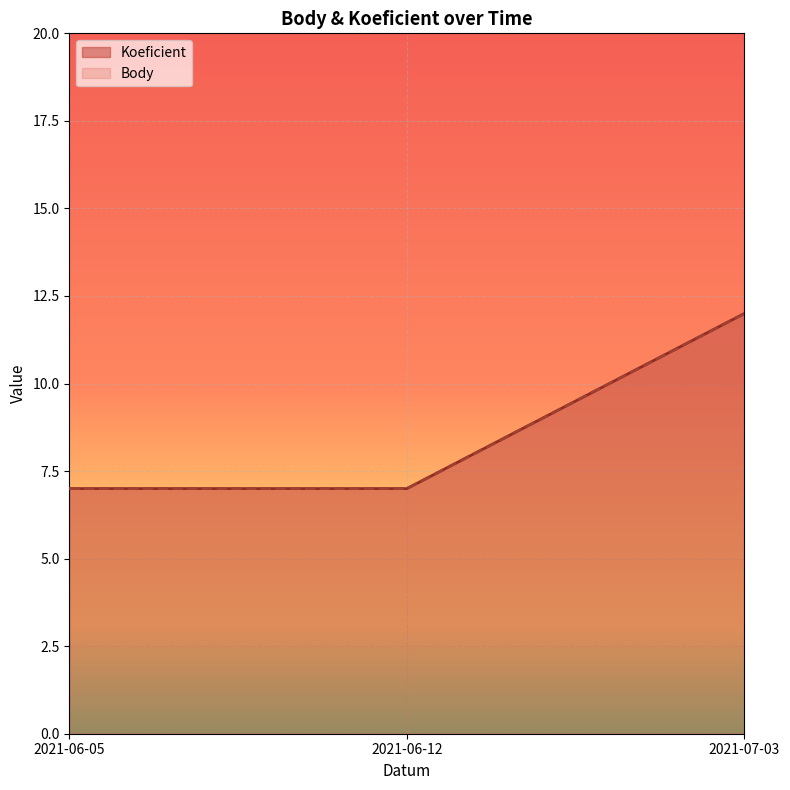

What position from the left is 2021-07-03?

3